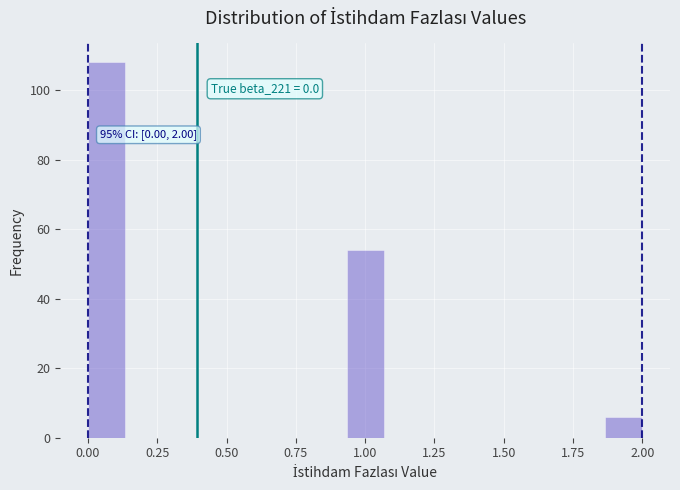

Around what value on the x-axis is the tallest bar? Give the approximate position of its centre, as read against the axis.

0.05